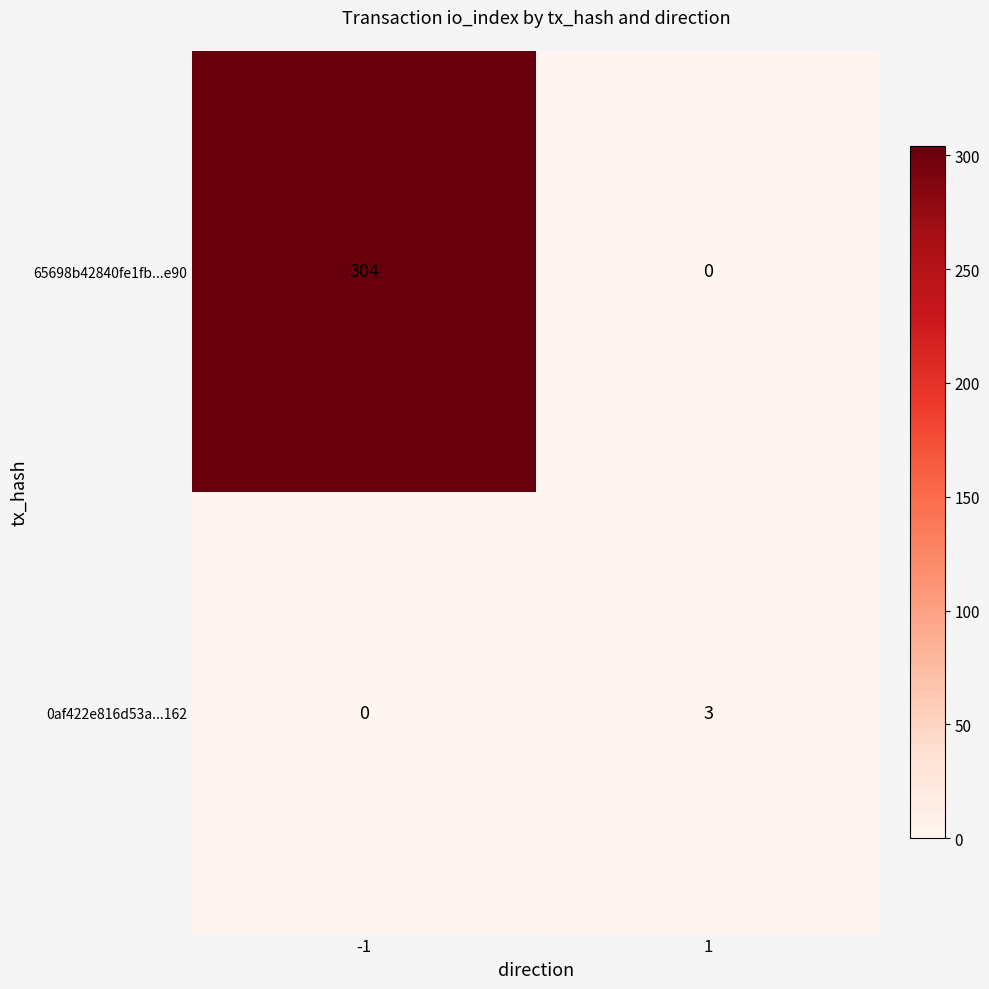

What is the sum of the 0af422e816d53a...162 values at -1 and 1?

3